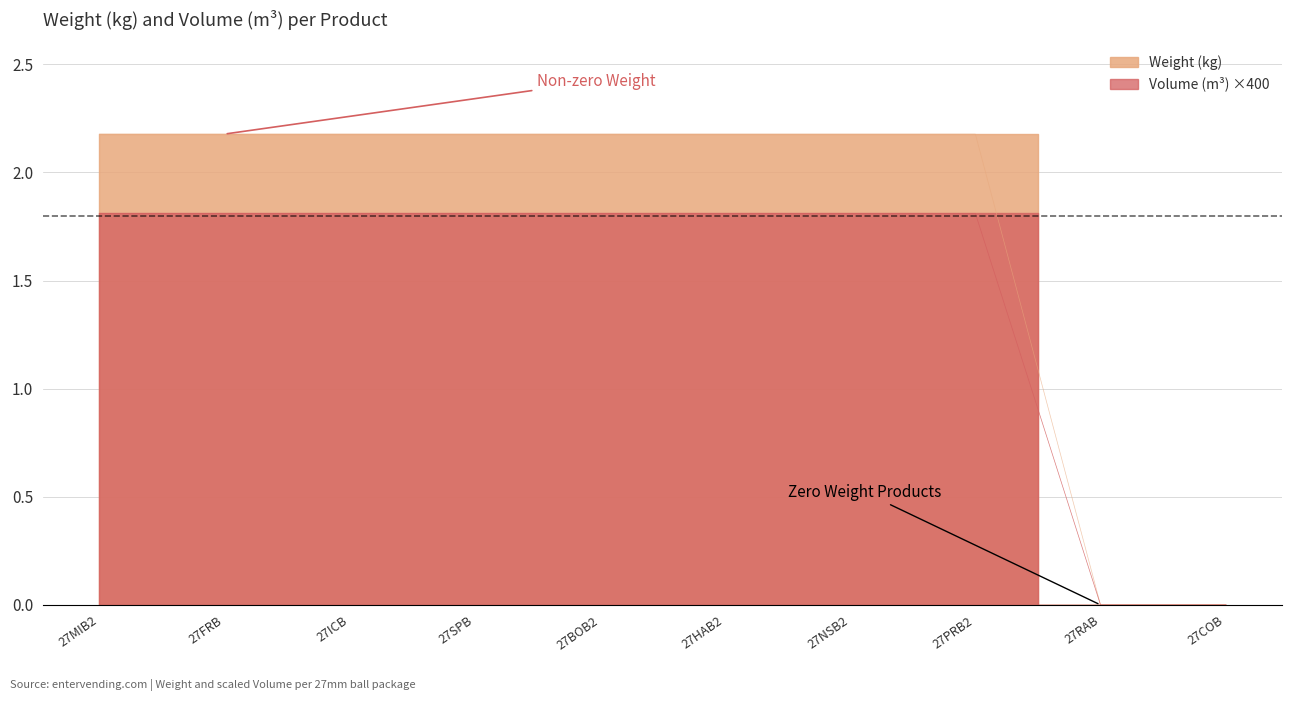

The value of Weight (kg) at 27MIB2 is 0.7. True or false?

False